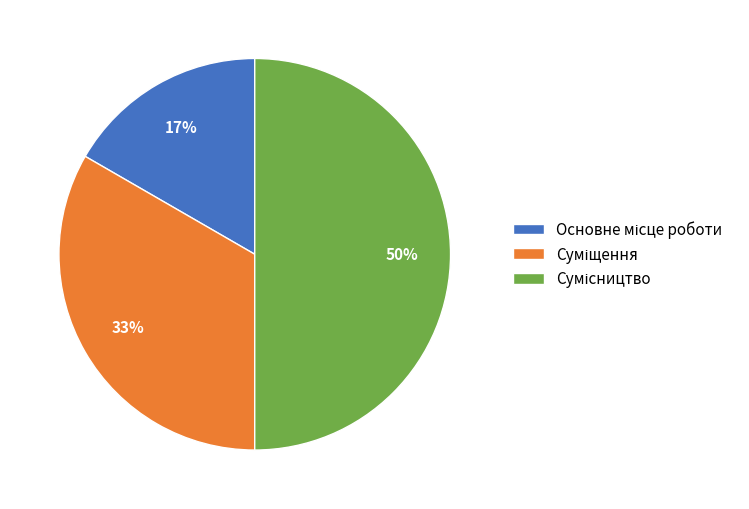

To the nearest percent, what is the average slice percentage?

33%